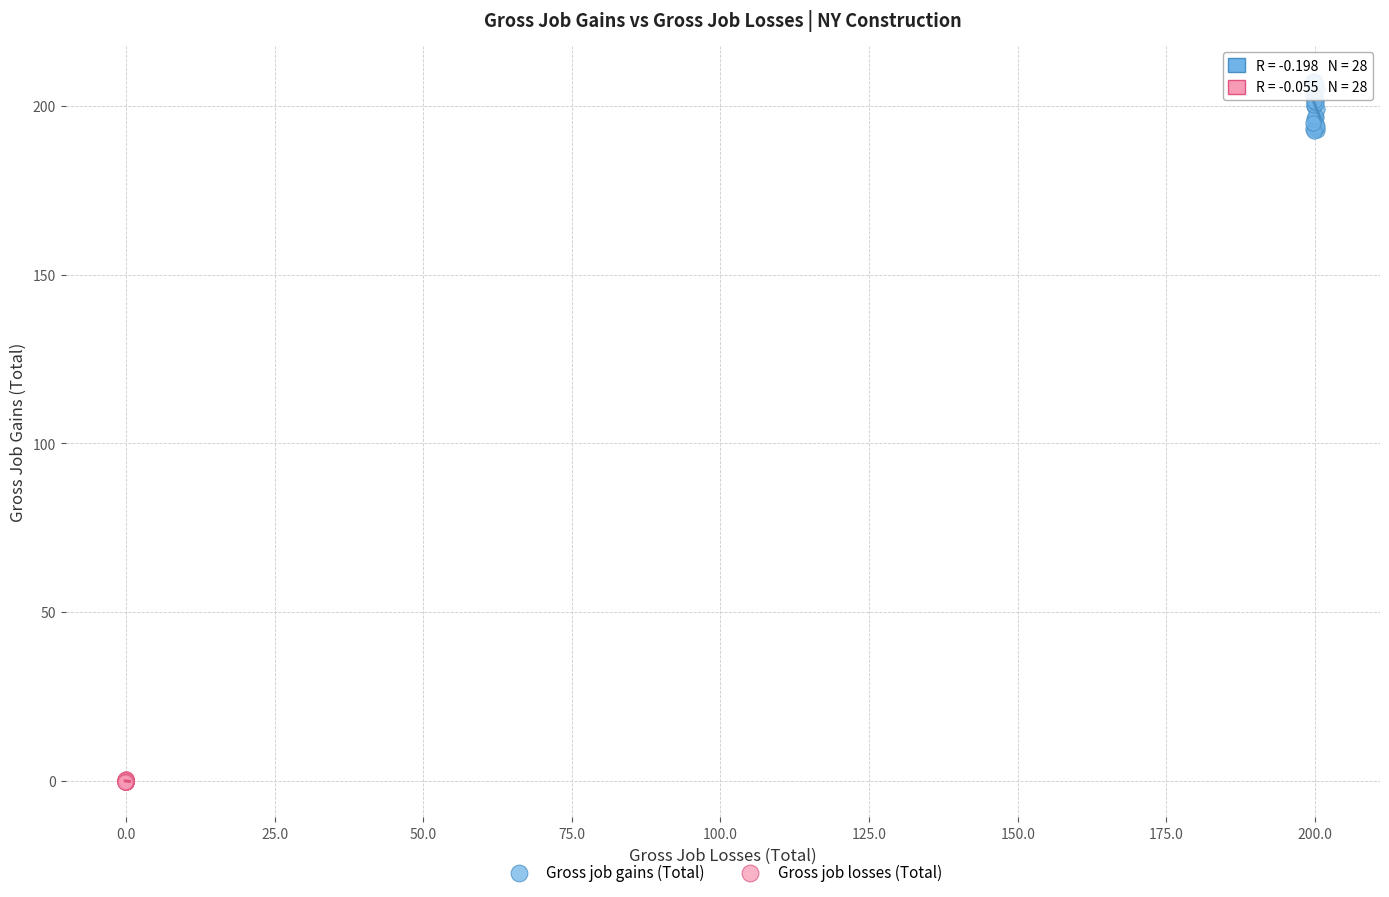

Which series contains the lowest Y value?

Gross job losses (Total)